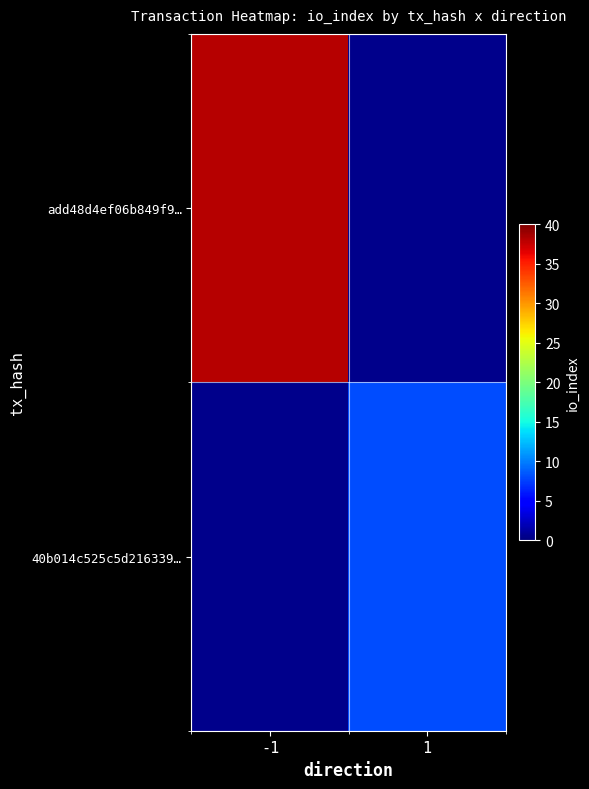

What is the maximum value shown in the chart?

38.0